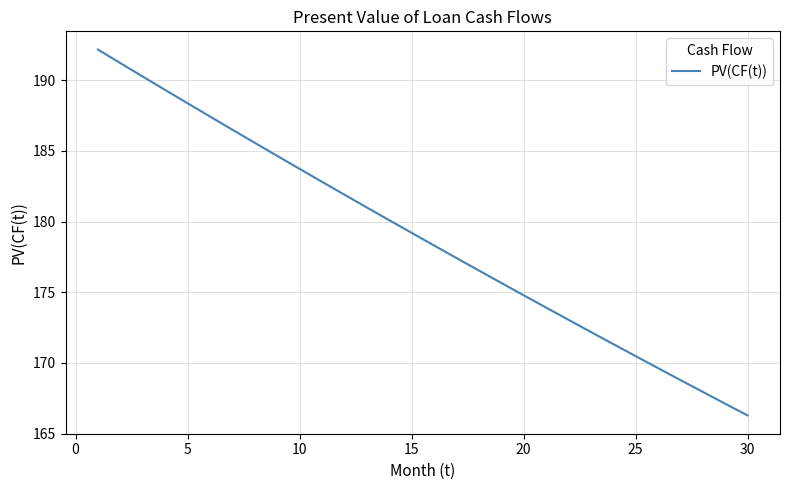

What is the difference between the maximum and minimum values?

25.9